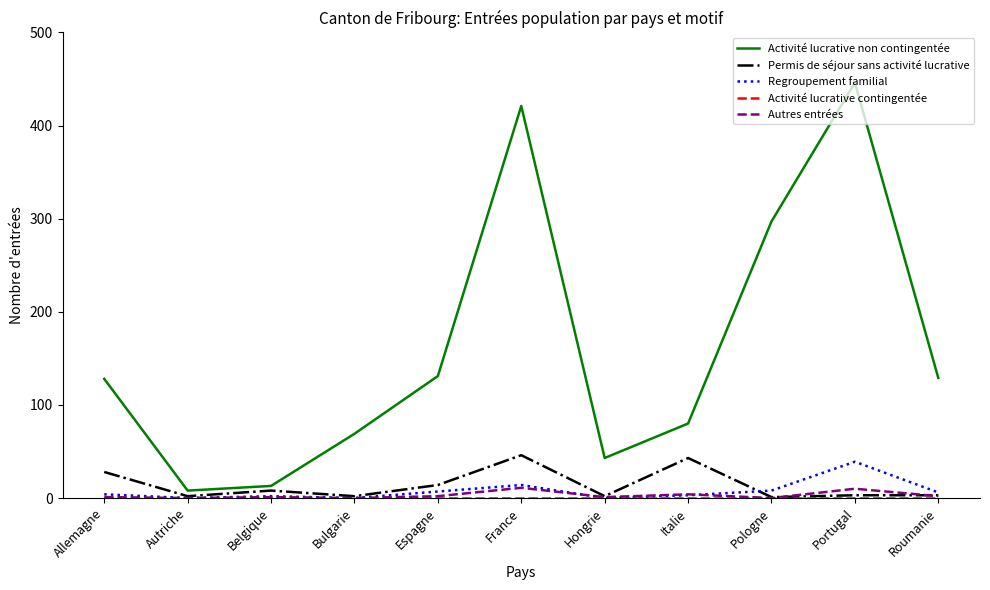

Which series has the largest total across all categories?

Activité lucrative non contingentée